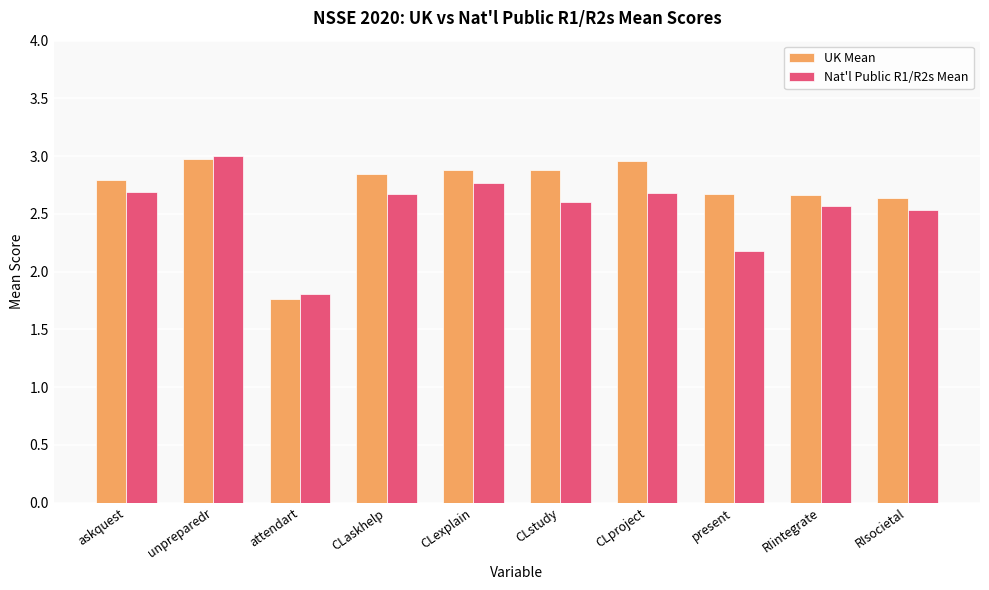

How many groups of bars are there?

10